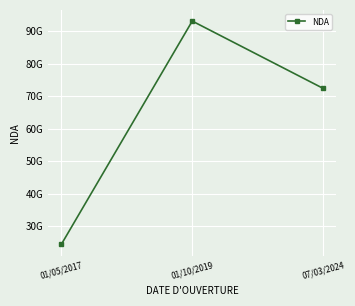

List the labels in order of value, smallest first.

01/05/2017, 07/03/2024, 01/10/2019